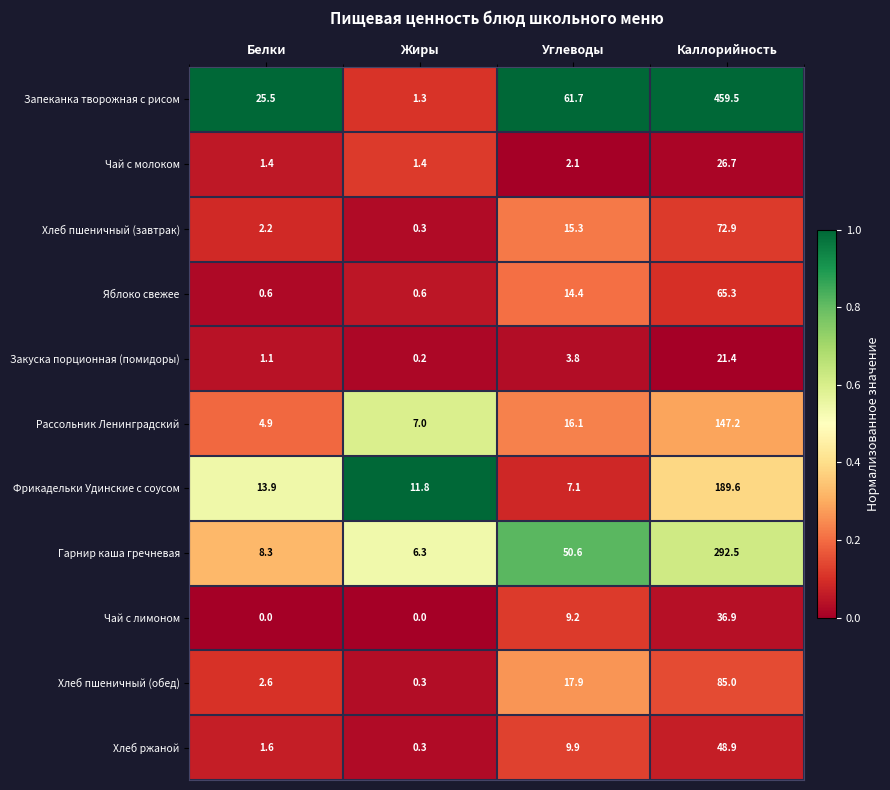

True or false: Хлеб пшеничный (завтрак) has a value of 1.0 at Белки.

False